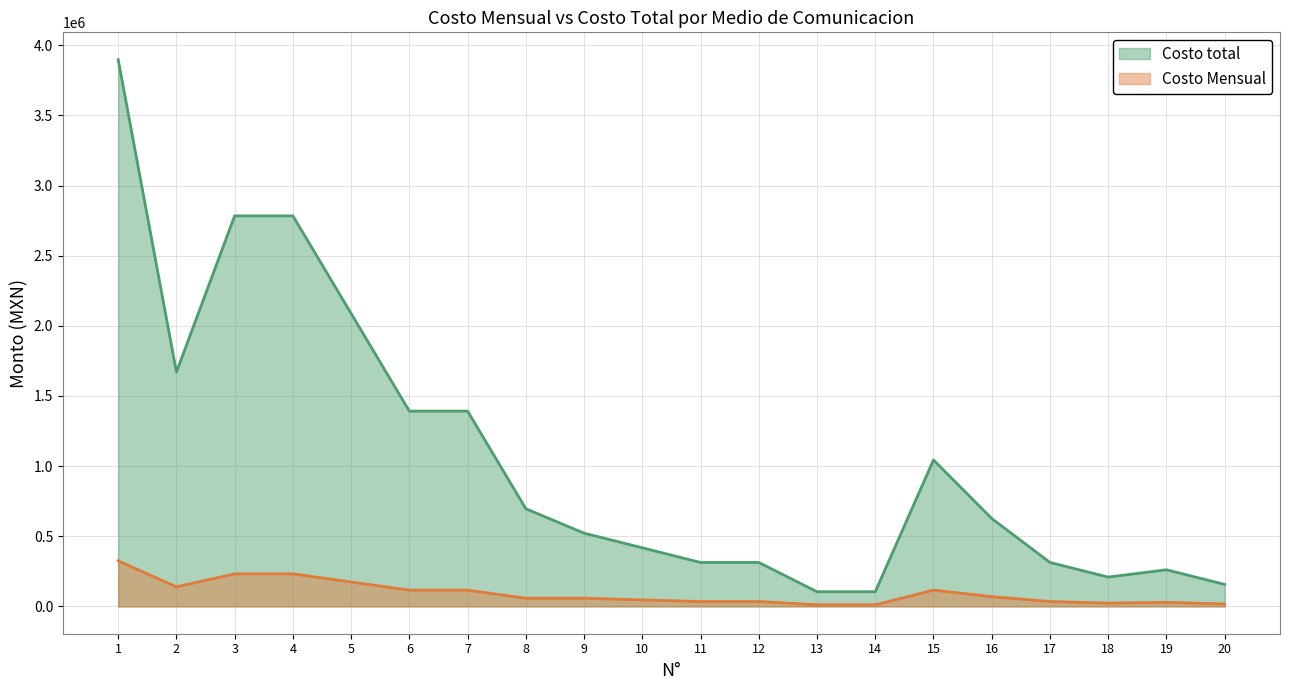

What is the lowest value of the Costo total series?

104400